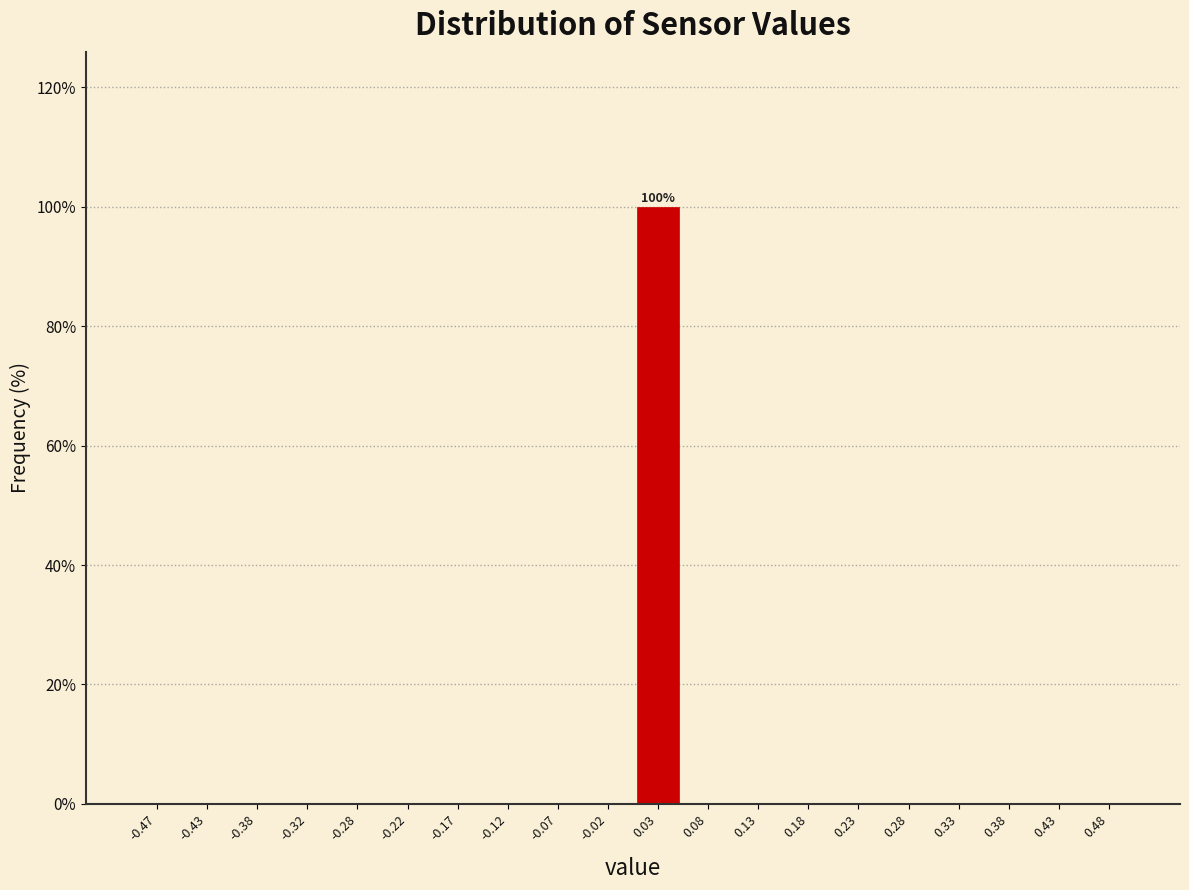

Which range on the x-axis has the tallest bar?

0.00 to 0.05